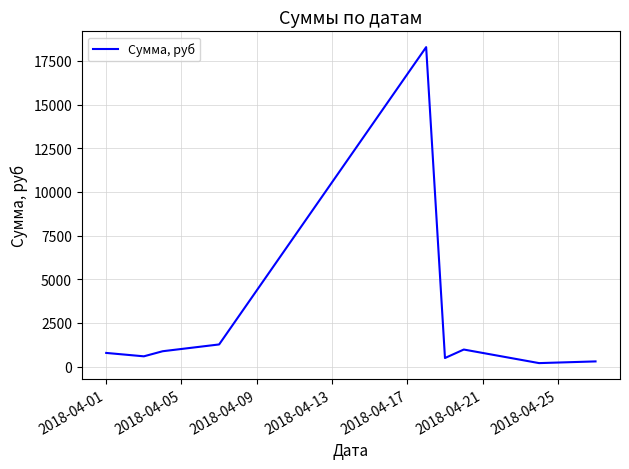

What is the greatest value displayed?

18290.7